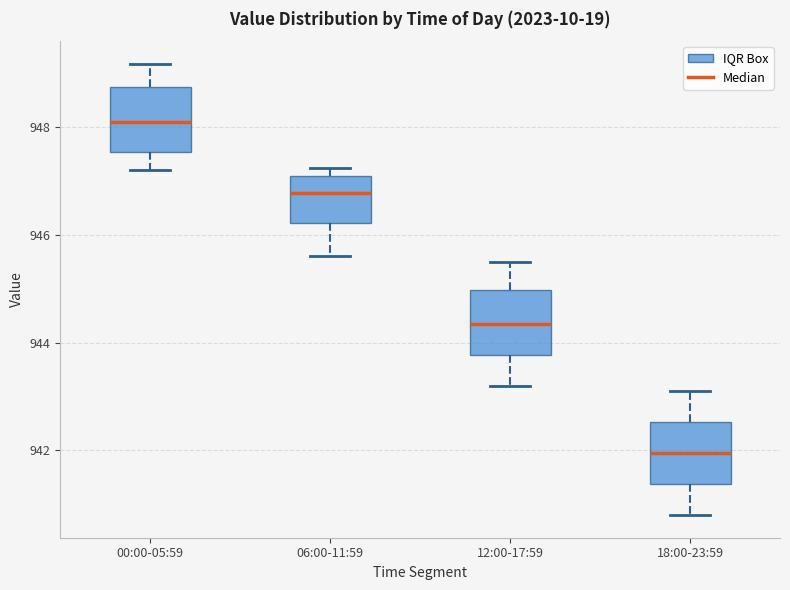

Where is the upper edge of the box for 12:00-17:59 on the y-axis? The values are not printed on the chart, so give them approximately, as read against the axis.

945.0